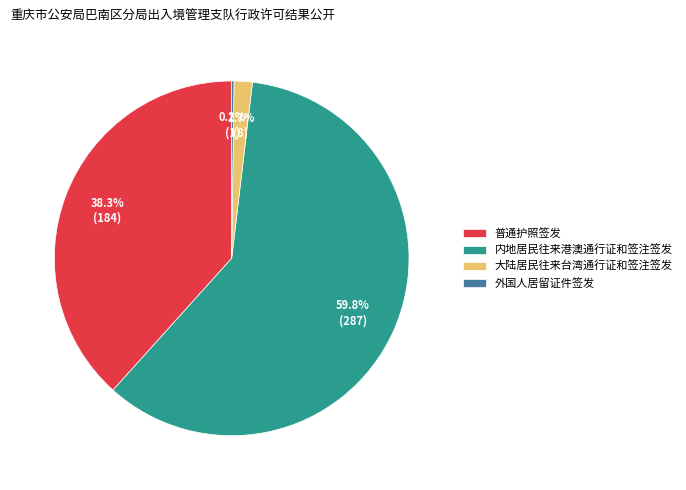

True or false: 内地居民往来港澳通行证和签注签发 accounts for 60% of the total.

True